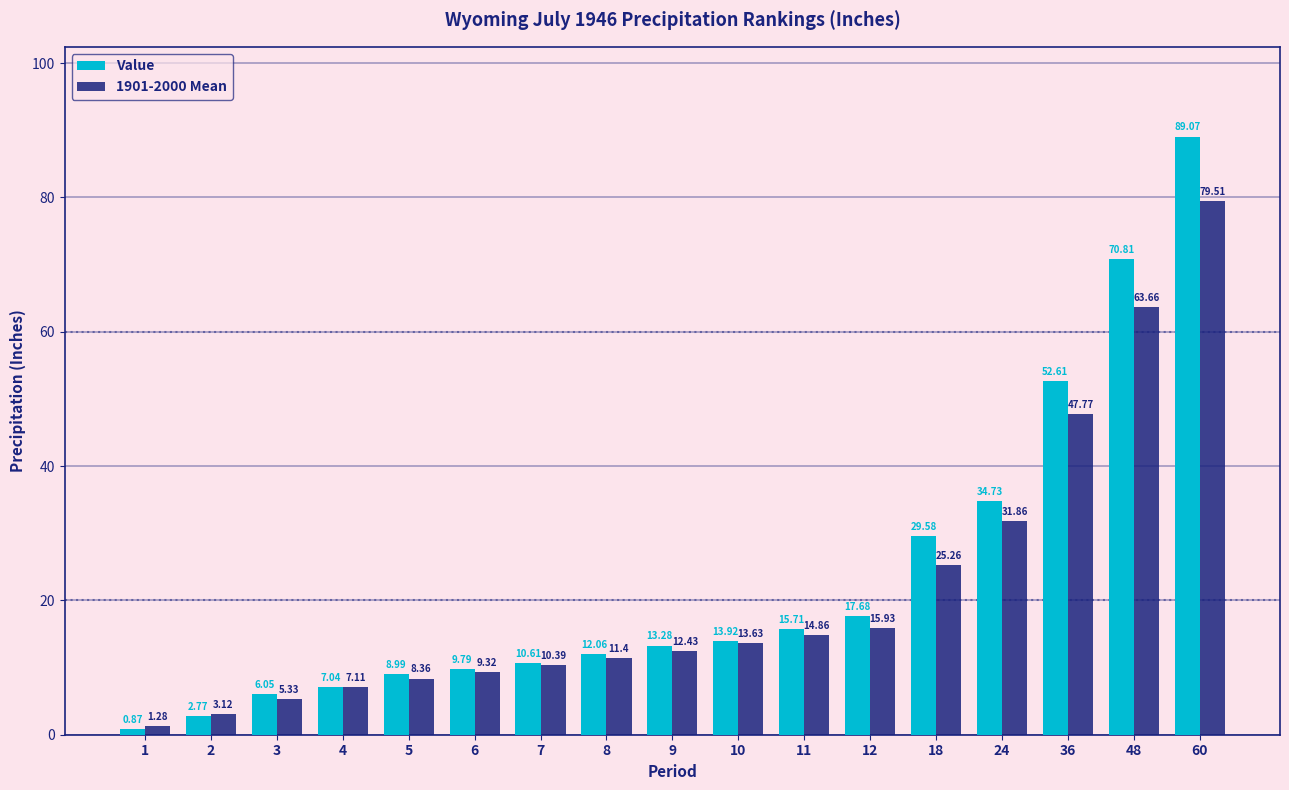

What is the sum of all 1901-2000 Mean values?

361.2